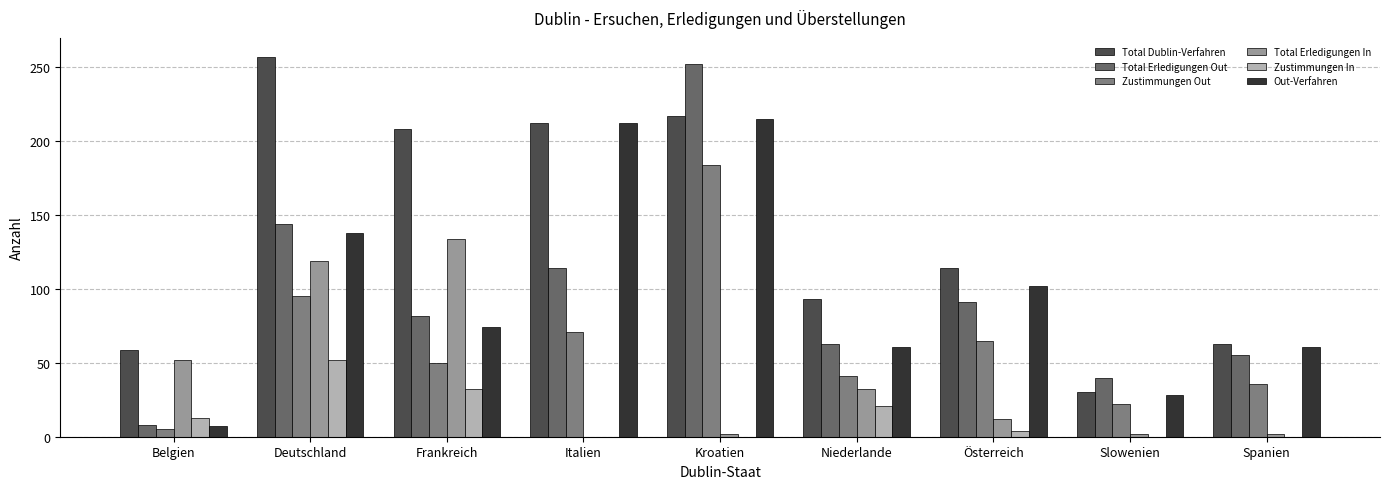

How many groups of bars are there?

9